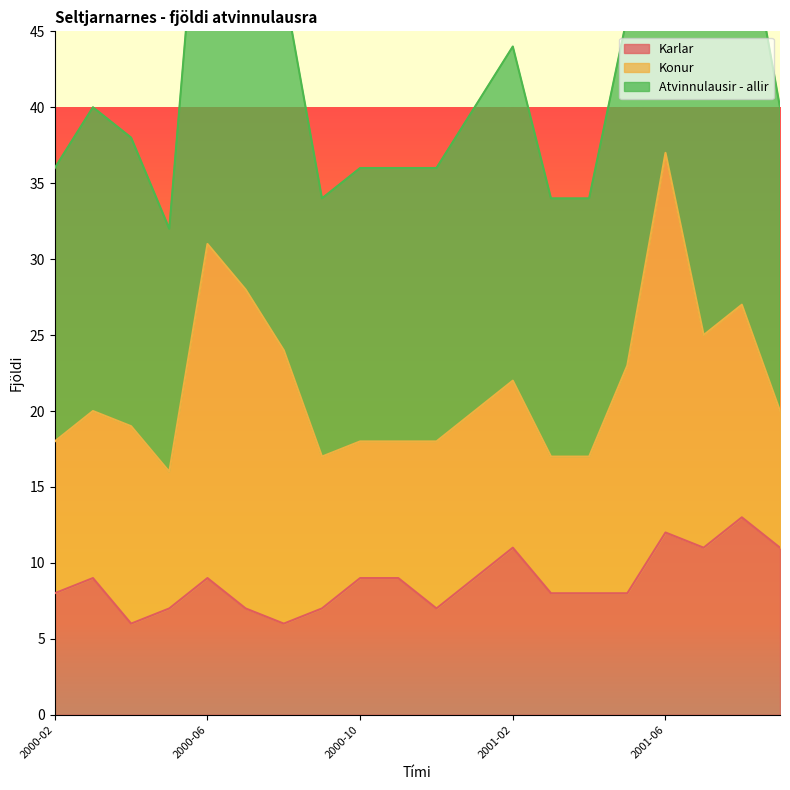

The value of Karlar at 2001-03 is 8. True or false?

True